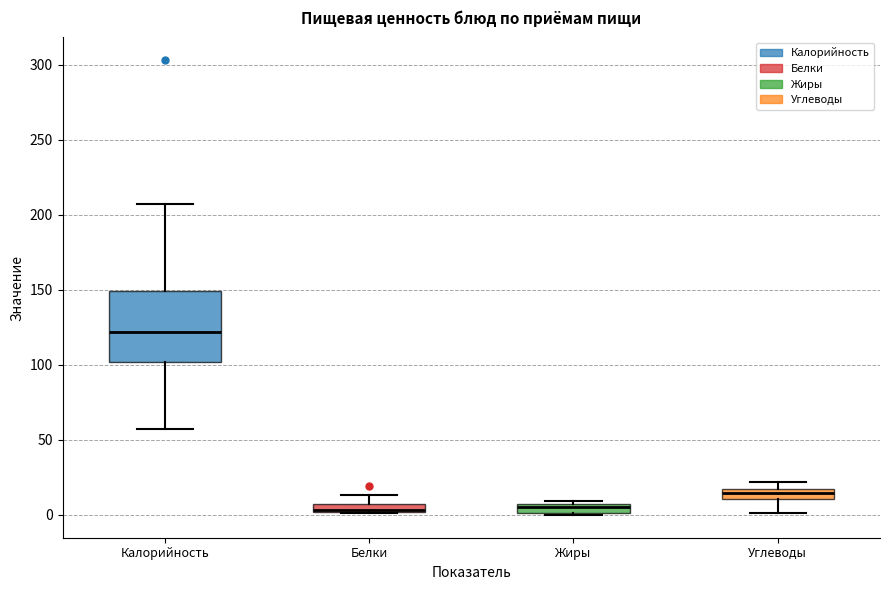

Where is the upper edge of the box for Жиры on the y-axis? The values are not printed on the chart, so give them approximately, as read against the axis.

5